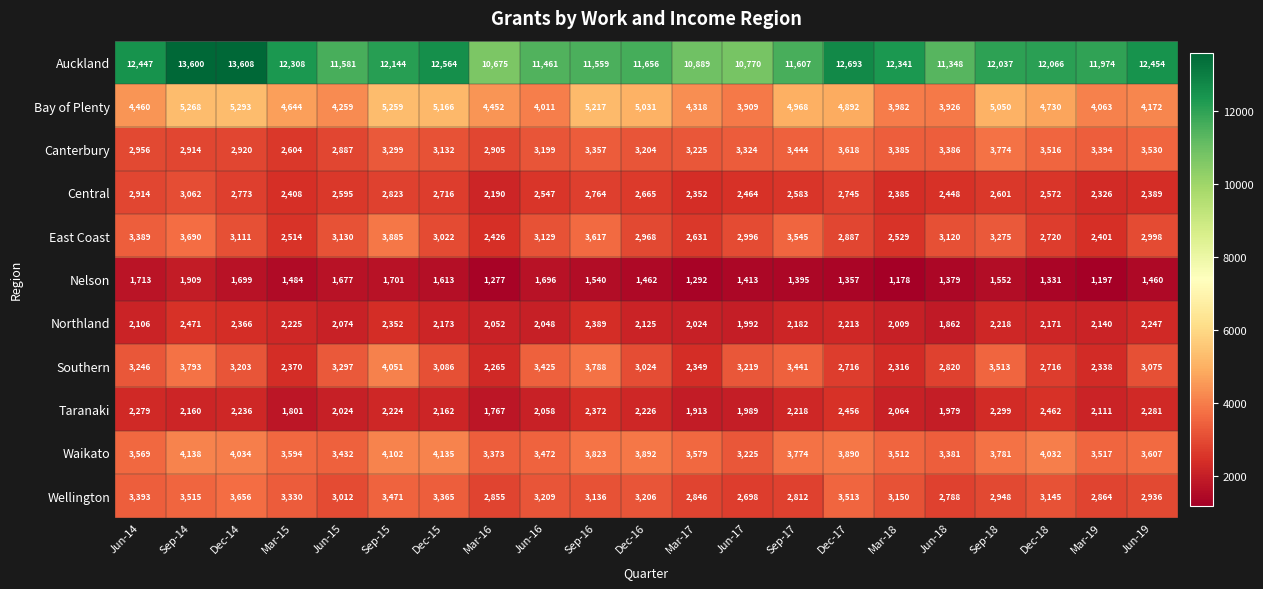

What is the difference between the highest and lowest values at Sep-17?

10212